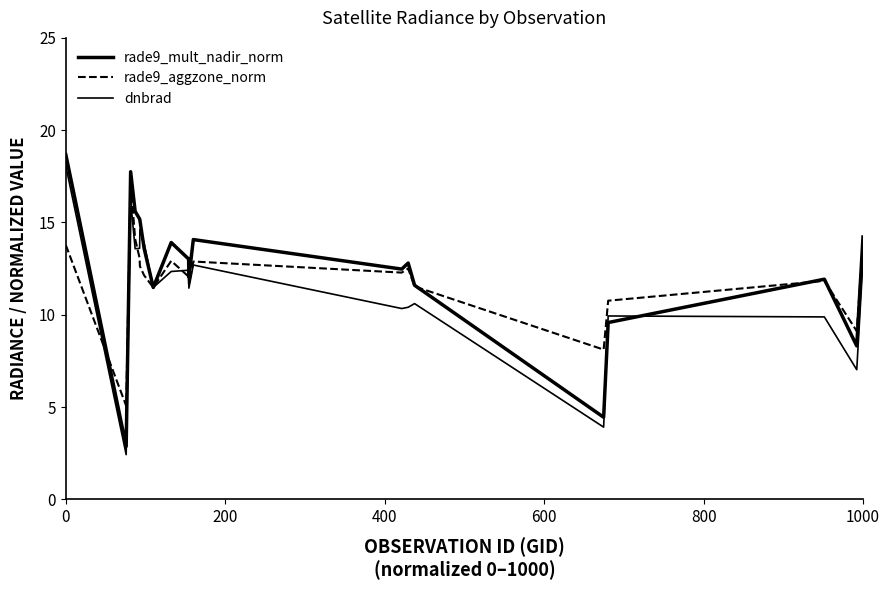

True or false: rade9_mult_nadir_norm and dnbrad intersect in this chart.

True